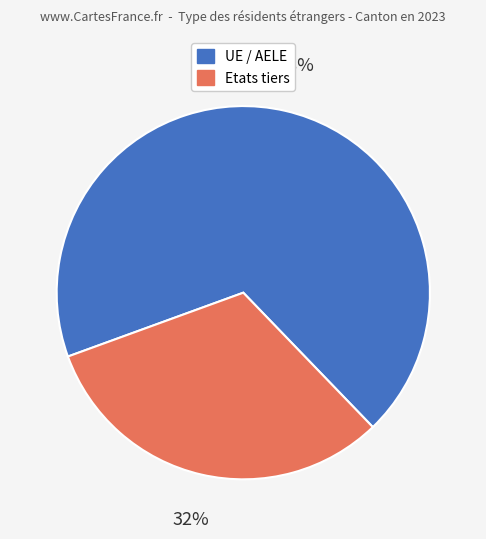

Is the sum of Etats tiers and UE / AELE greater than half?

Yes